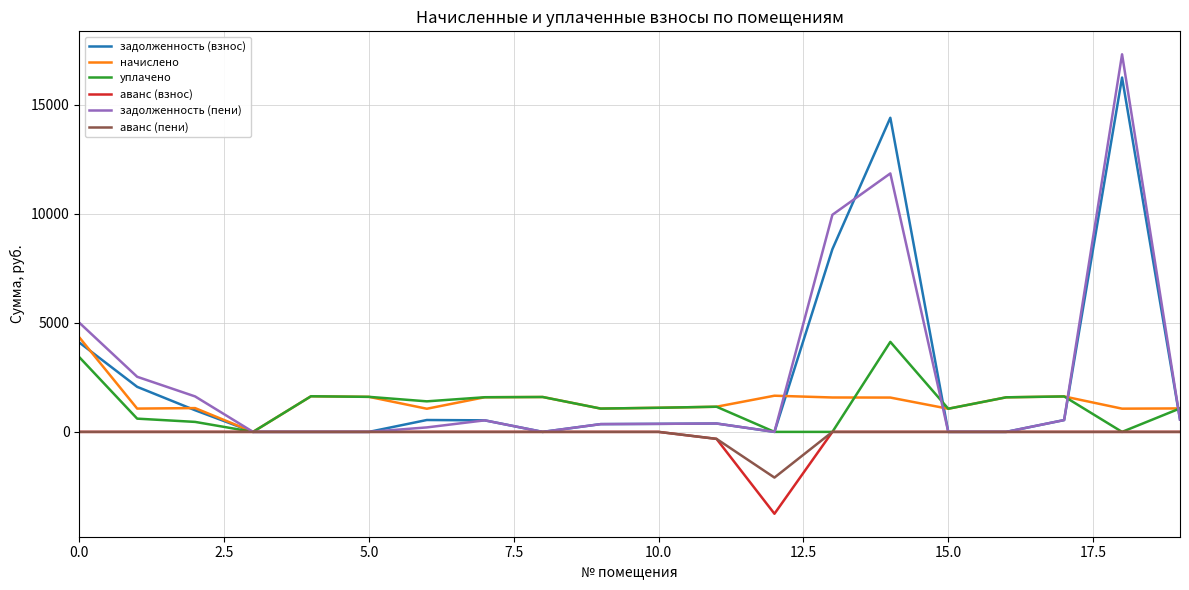

Which series has the largest range (max minus min)?

задолженность (пени)